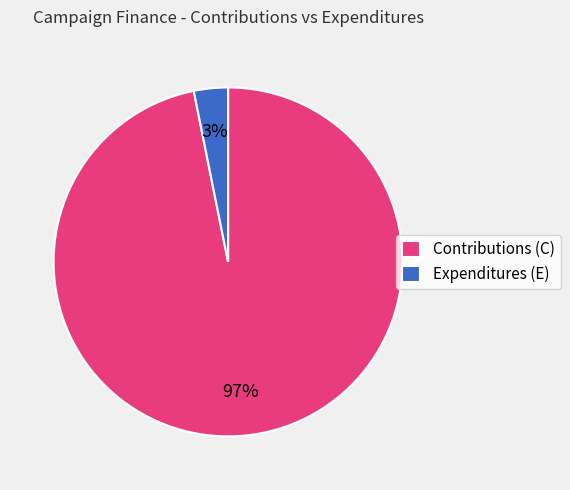

Is there any slice that represents more than half of the pie?

Yes